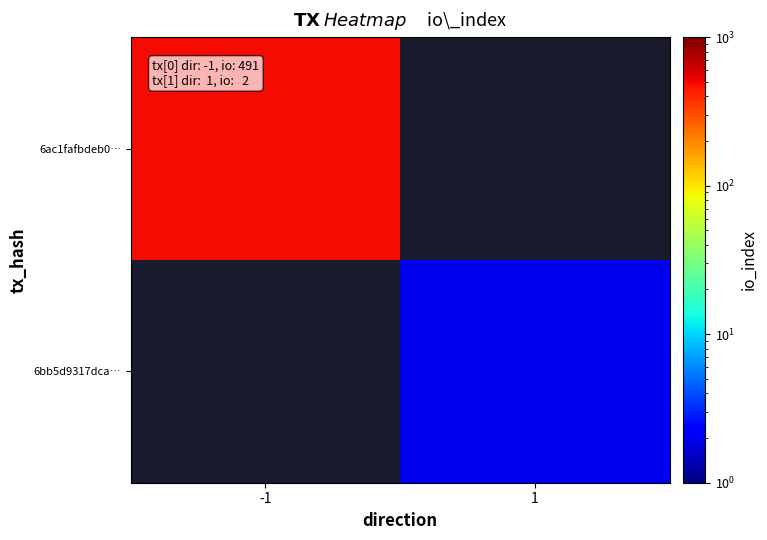

The 6ac1fafbdeb0… series shows 793.5 at -1. True or false?

False